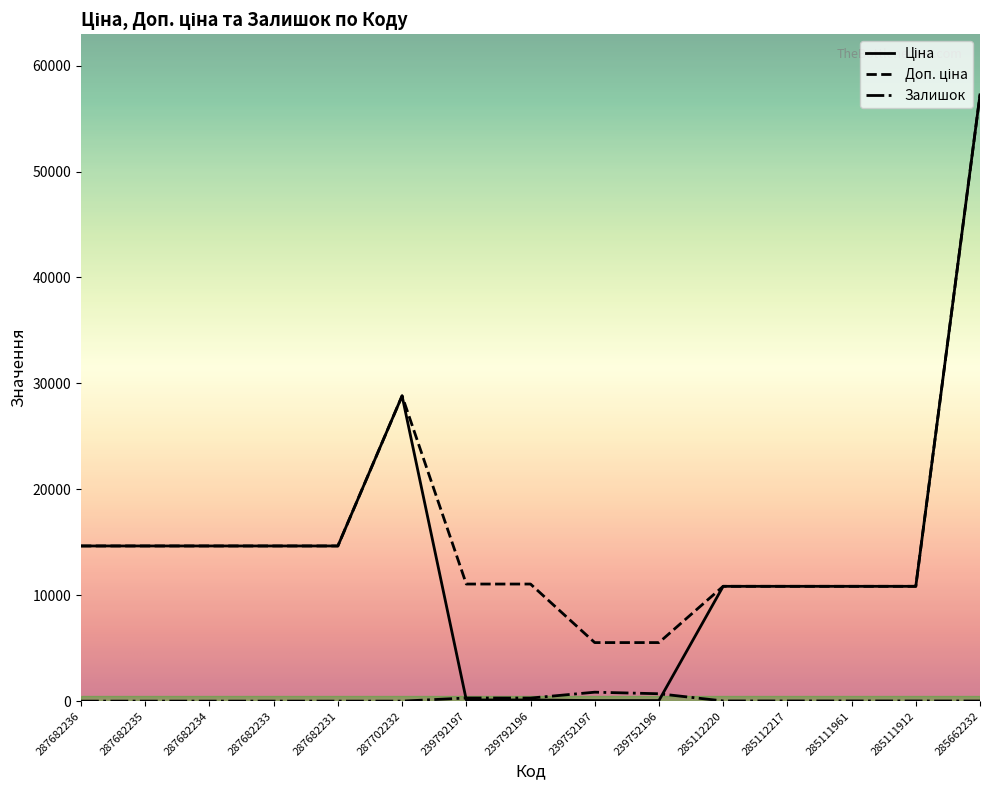

What is the sum of the Залишок values at 285662232 and 239752197?

858.0